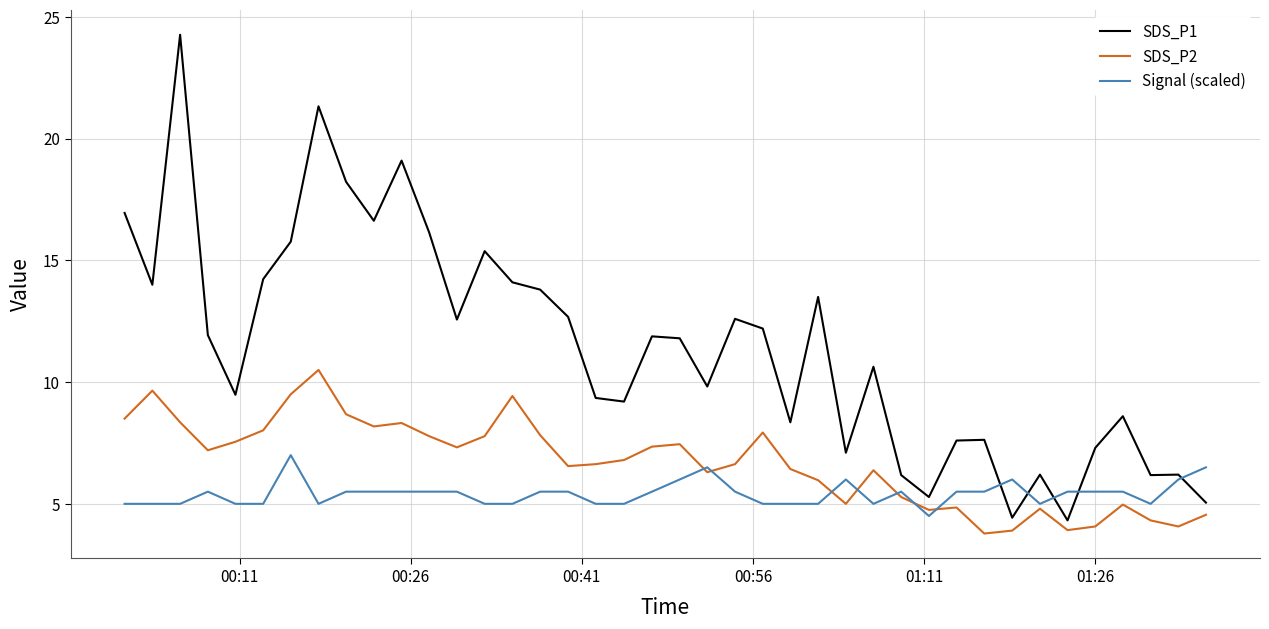

What is the greatest value displayed?

24.3